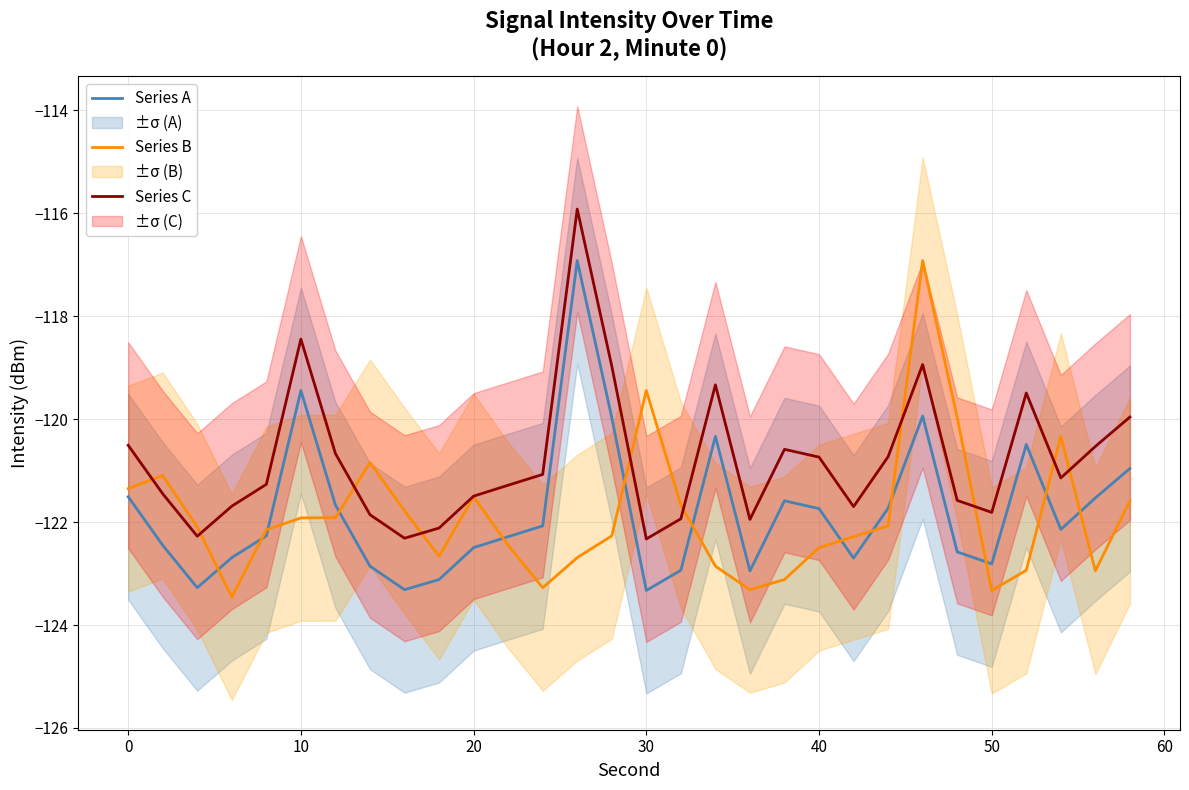

True or false: Series B and Series C cross at least once.

True